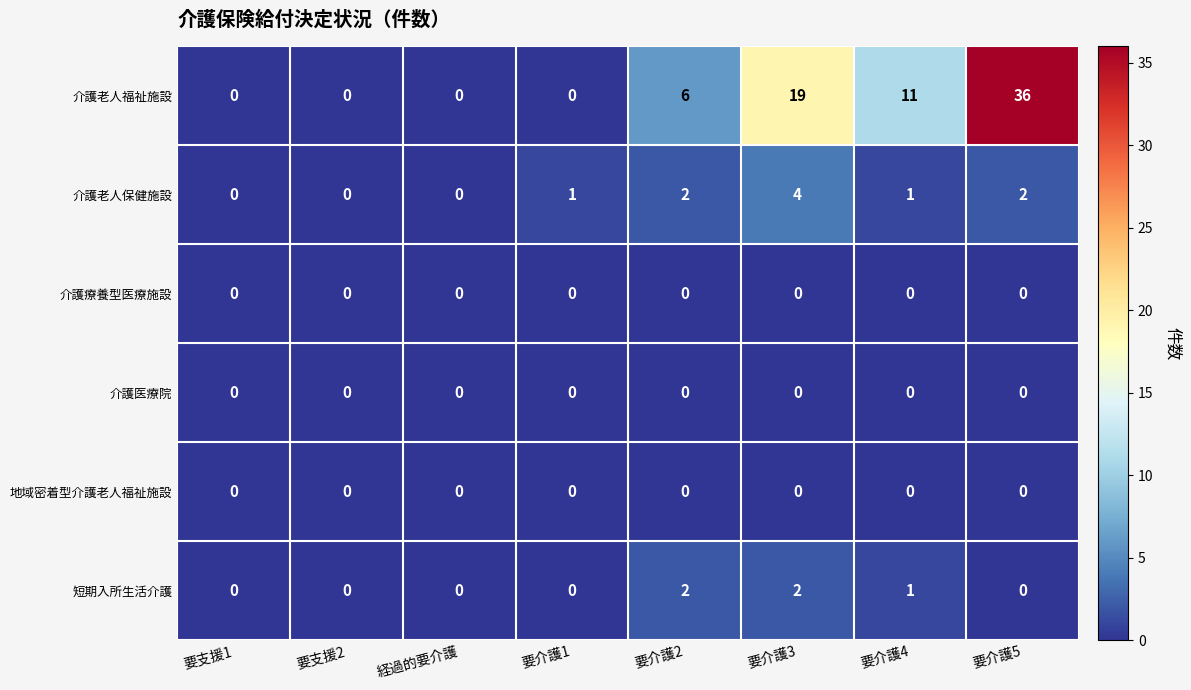

At how many categories does at least one series exceed 3?

4